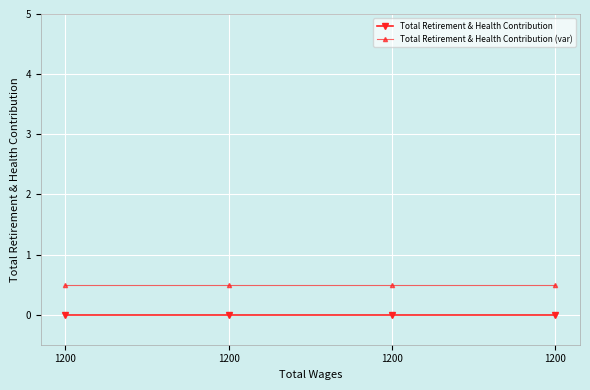

How many series are shown in this chart?

2